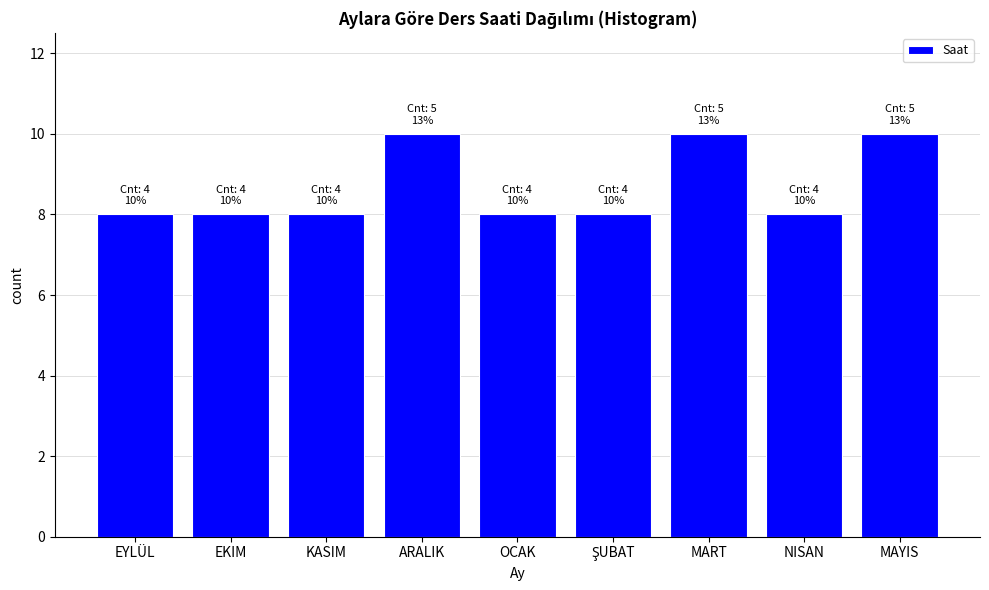

Reading left to right, extract all data points from this chart.

8	8	8	10	8	8	10	8	10